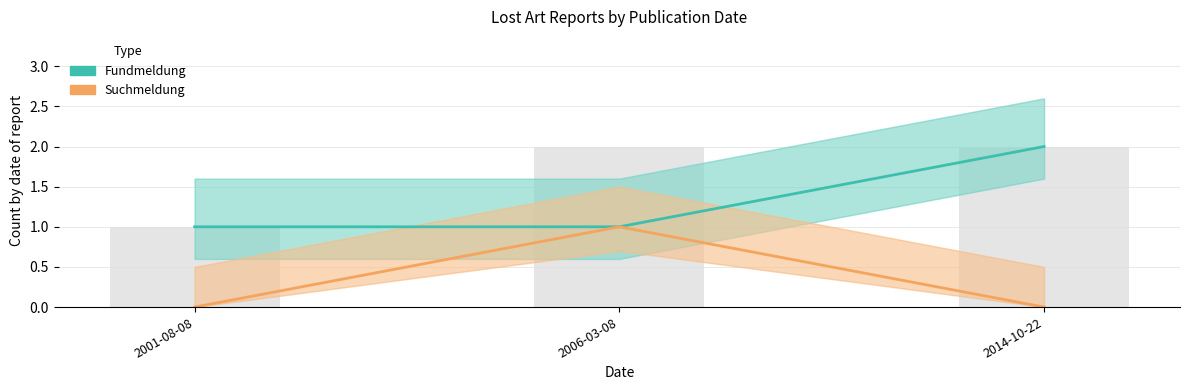

Are the bars horizontal?

No